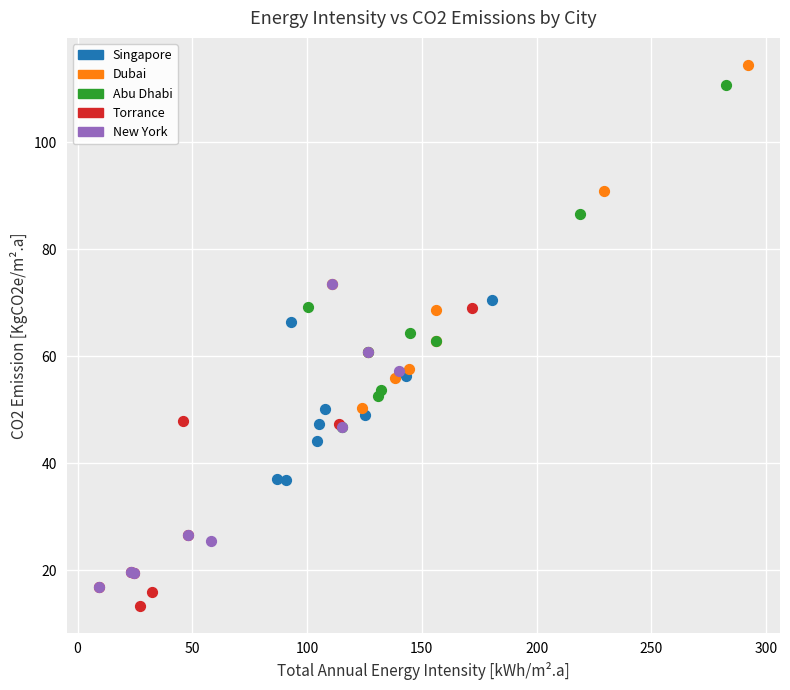

Which series has the widest spread of Y values?

Dubai